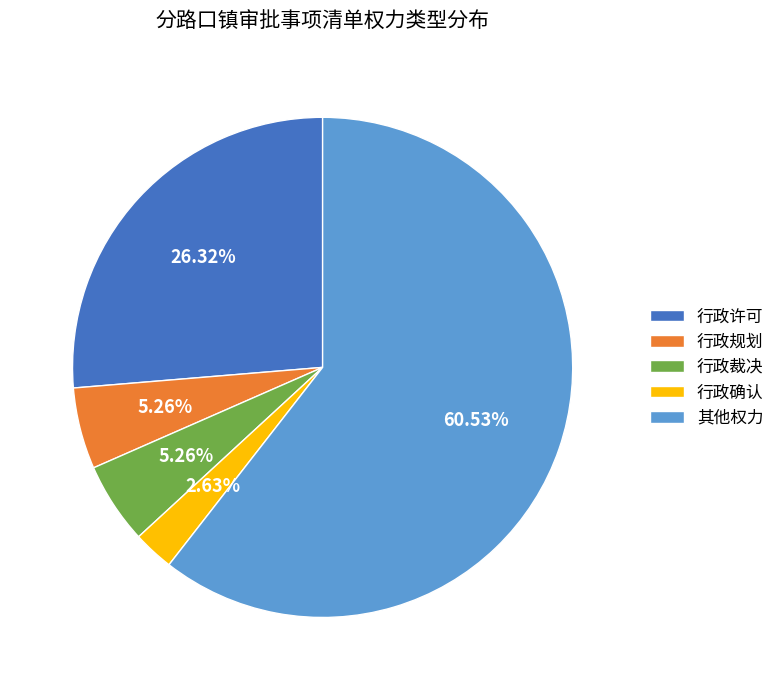

What percentage is the 行政裁决 slice, to the nearest percent?

5%